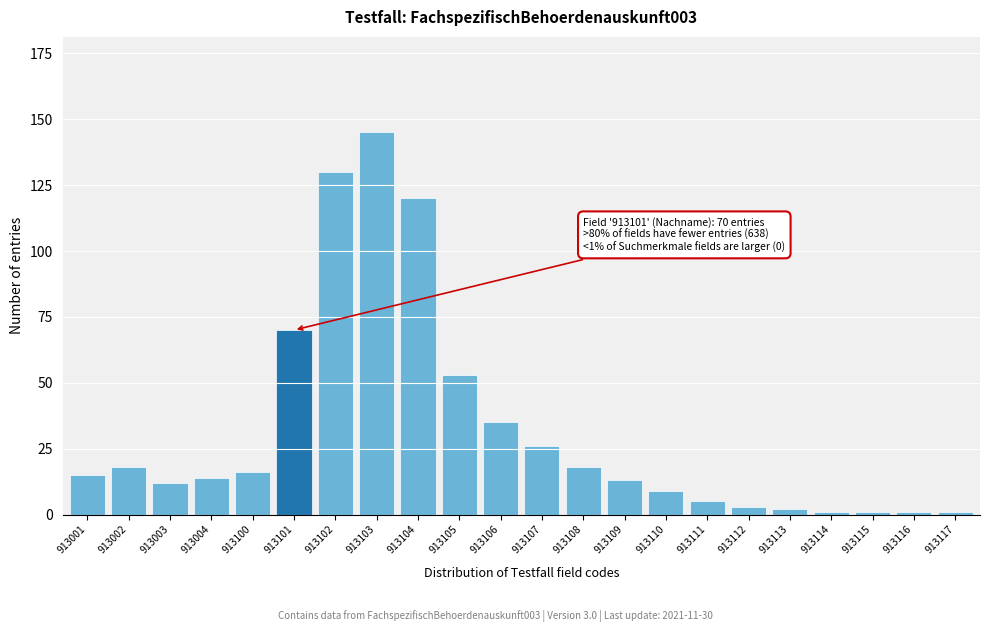

Reading right to left, list all the values displayed in this chart.

913117=1	913116=1	913115=1	913114=1	913113=2	913112=3	913111=5	913110=9	913109=13	913108=18	913107=26	913106=35	913105=53	913104=120	913103=145	913102=130	913101=70	913100=16	913004=14	913003=12	913002=18	913001=15